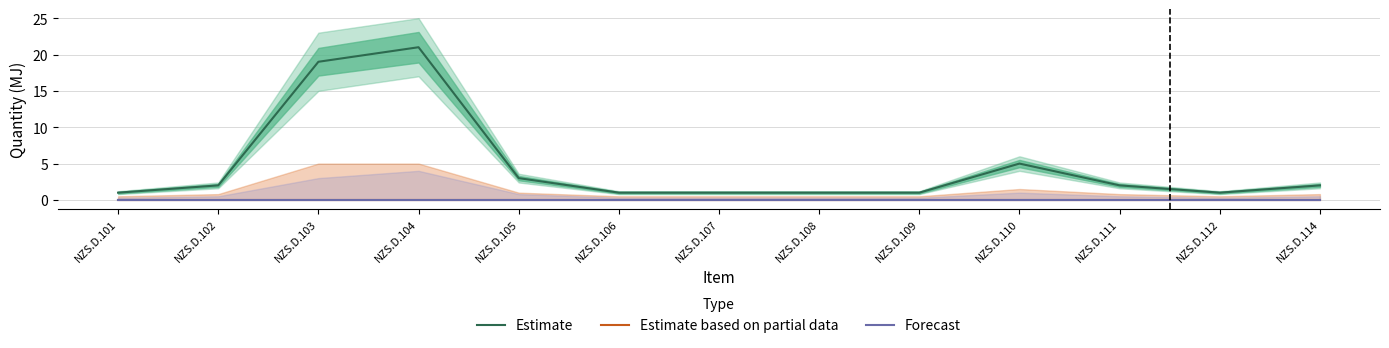

Which series has the widest spread of values?

Estimate